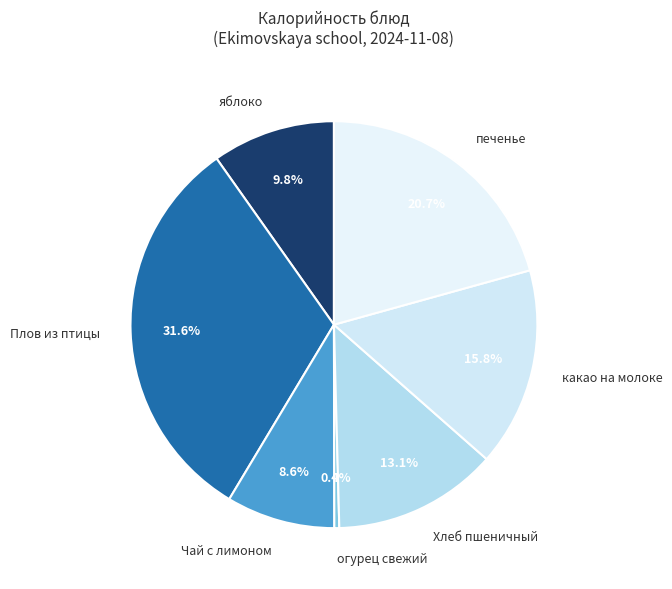

To the nearest percent, what percentage of the pie is печенье?

21%